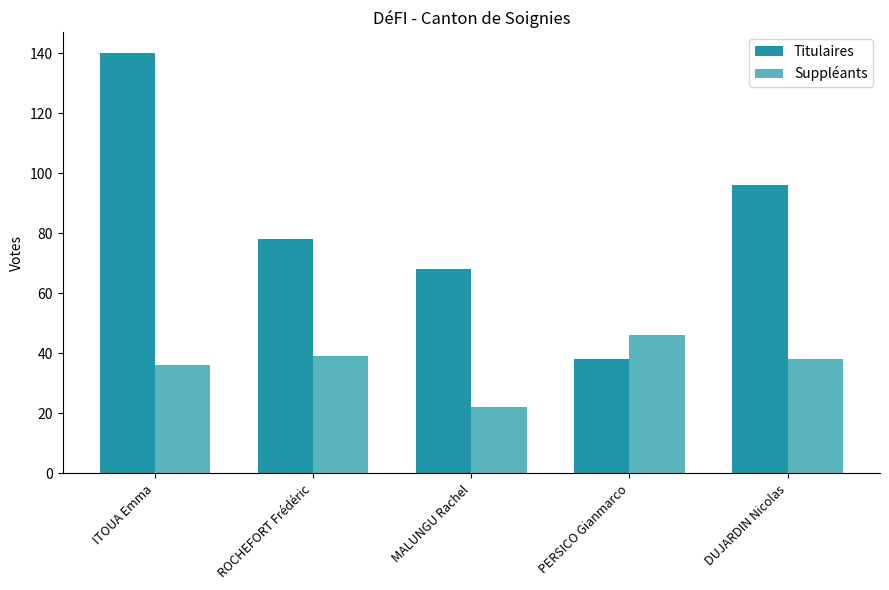

Reading left to right, list all the values displayed in this chart.

Titulaires: 140	78	68	38	96
Suppléants: 36	39	22	46	38